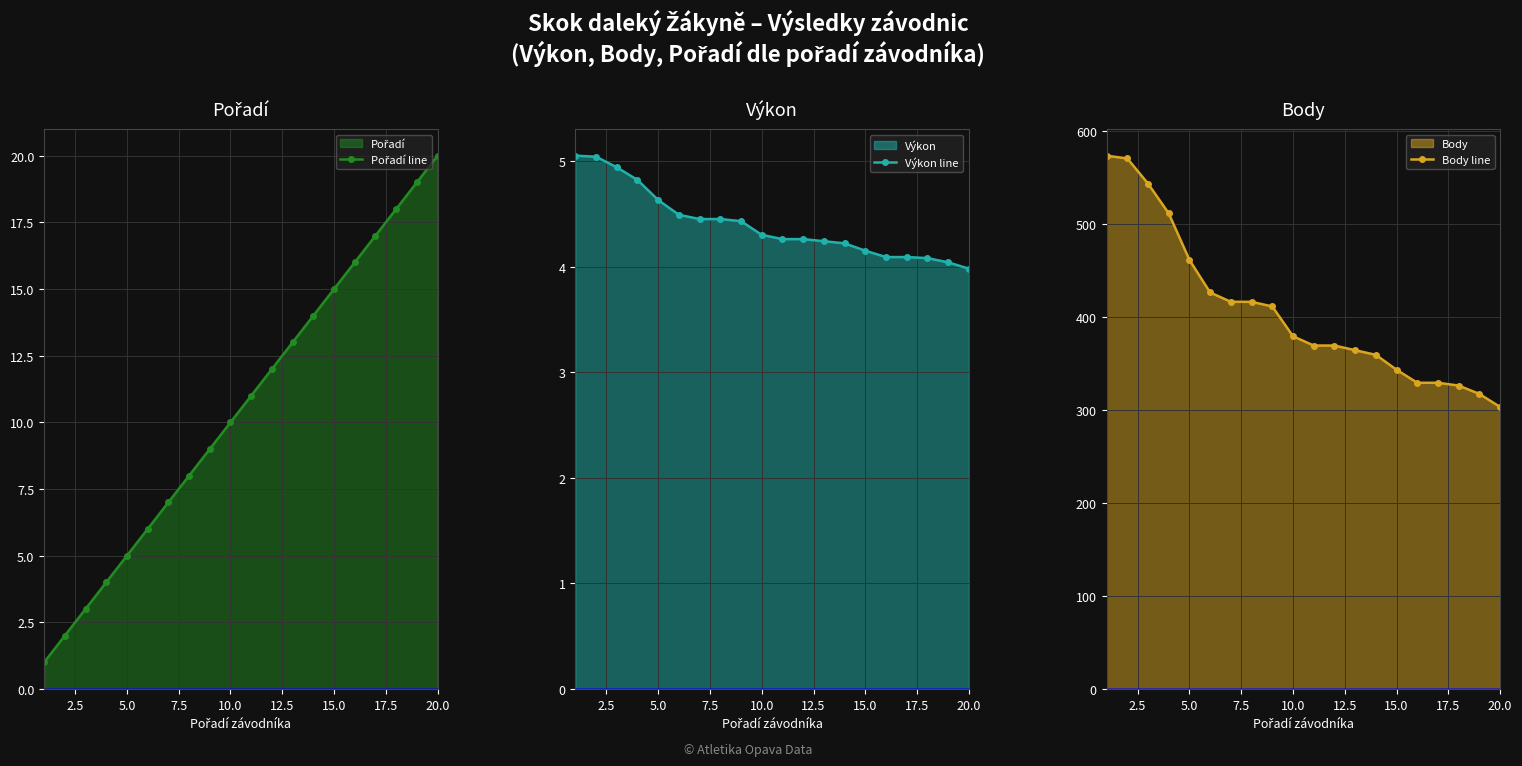

The value of Výkon line at 15.0 is 4.2. True or false?

True